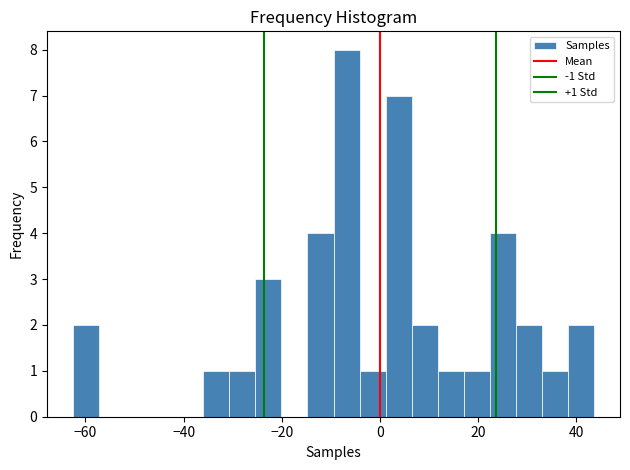

Read against the x-axis, roughly where is the centre of the tallest bar?

-6